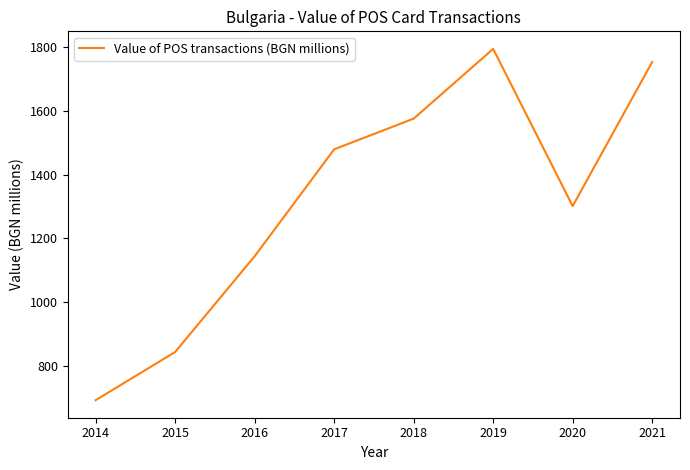

What value does the data have at 2016?

1143.6